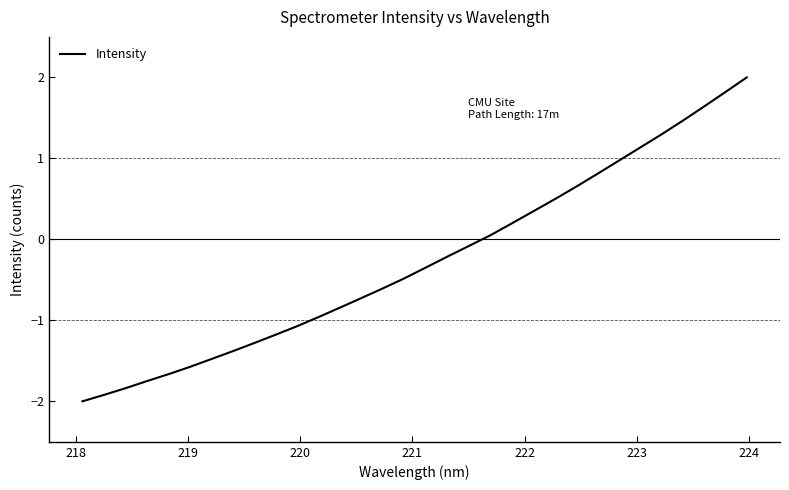

What is the difference between the maximum and minimum values?

4.0